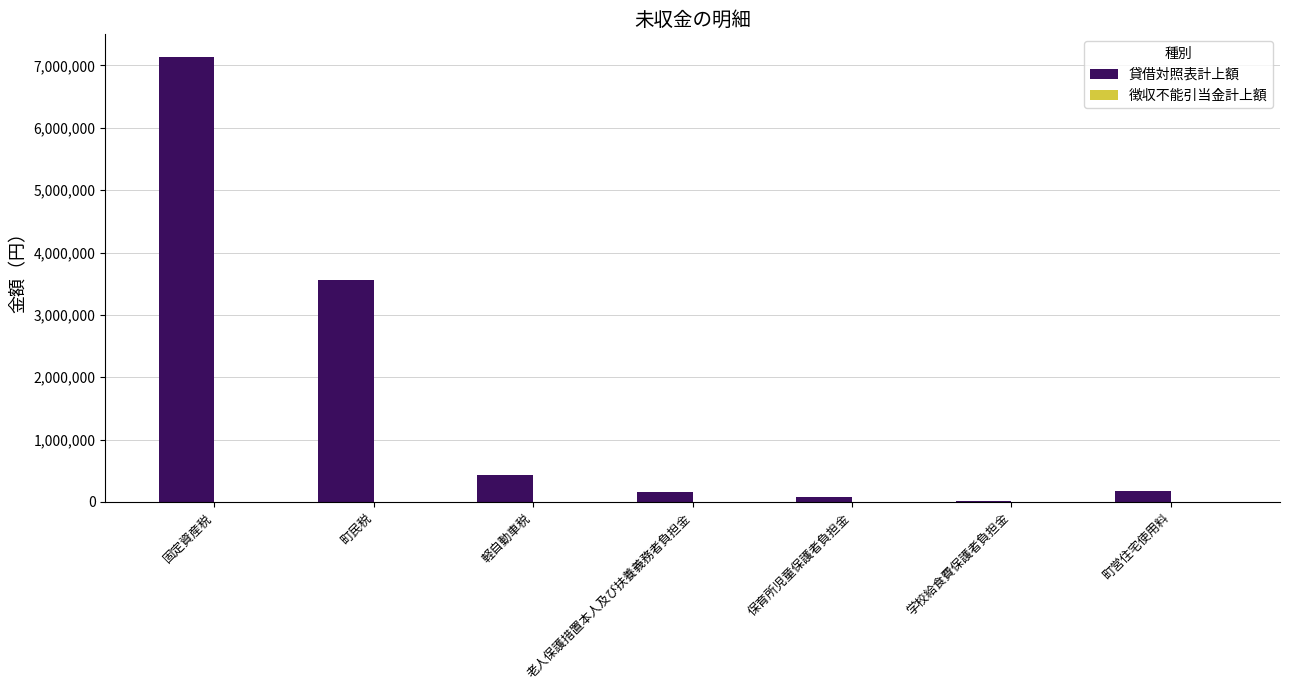

What is the sum of the values at 固定資産税 and 老人保護措置本人及び扶養義務者負担金?

7304050